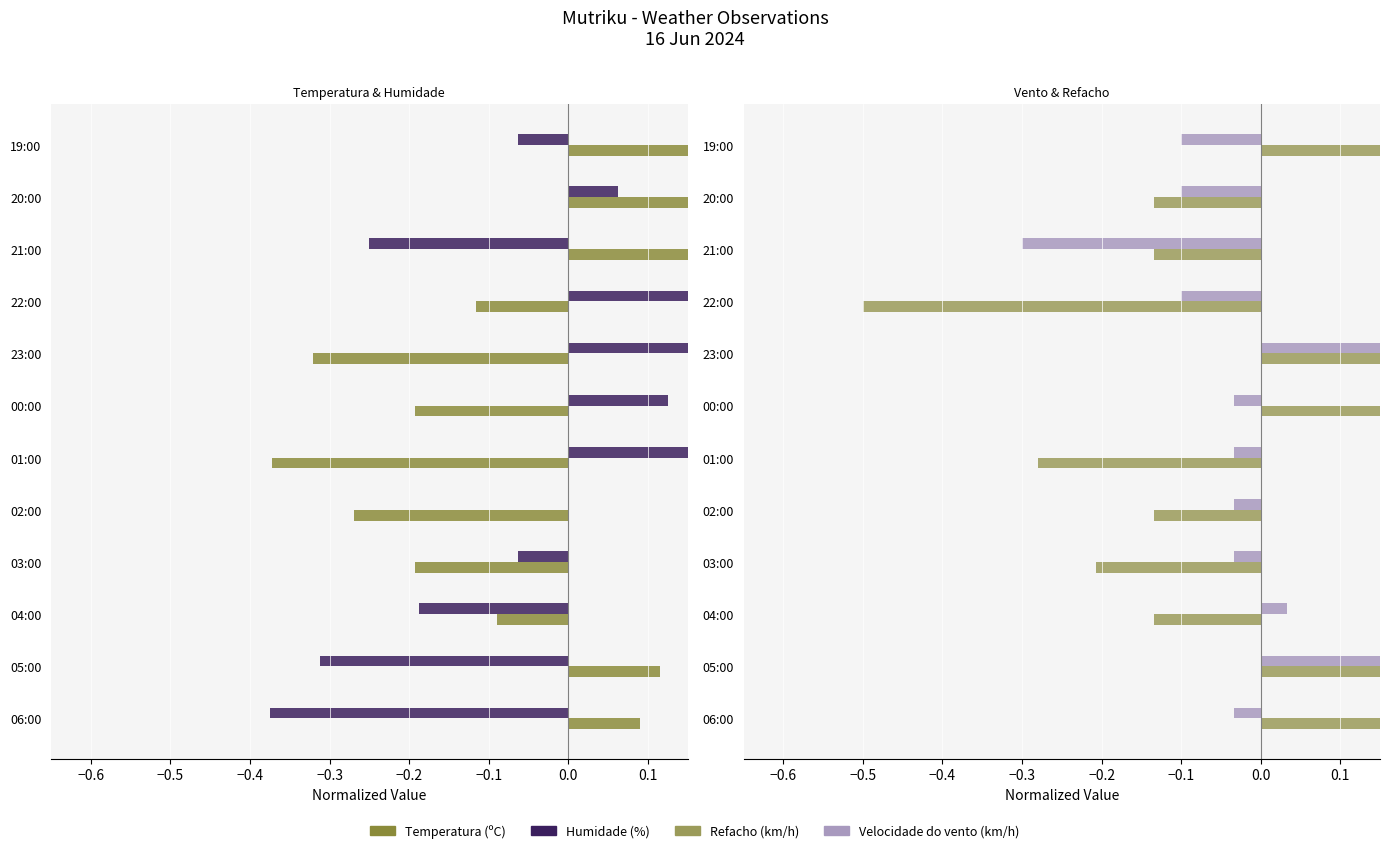

How many bars are there in each group?

4